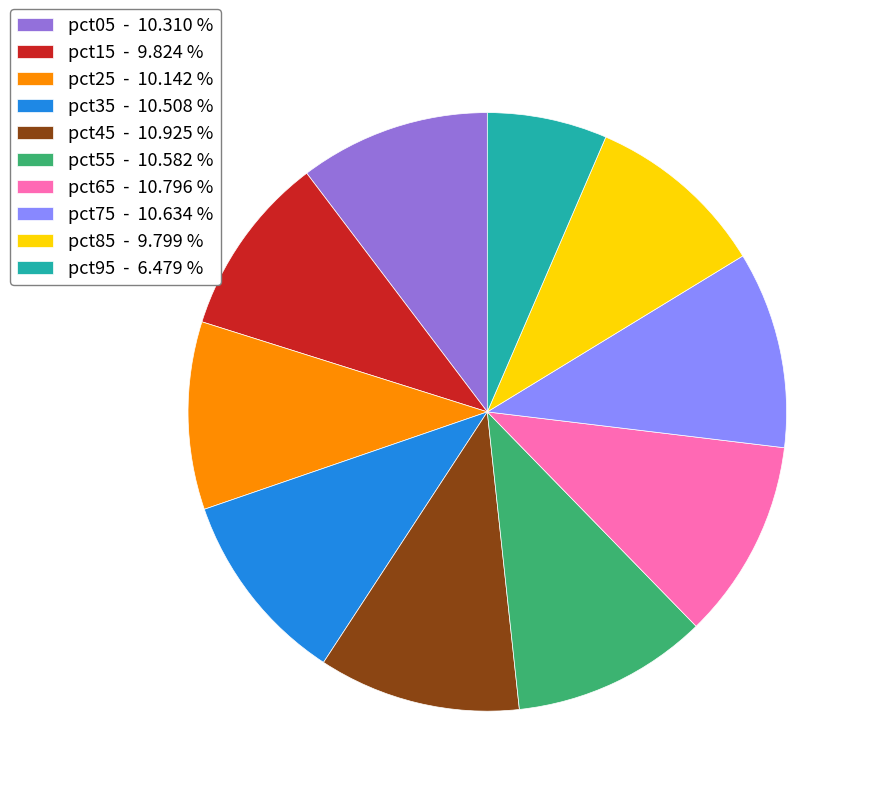

Does pct55 account for over 50% of the chart?

No